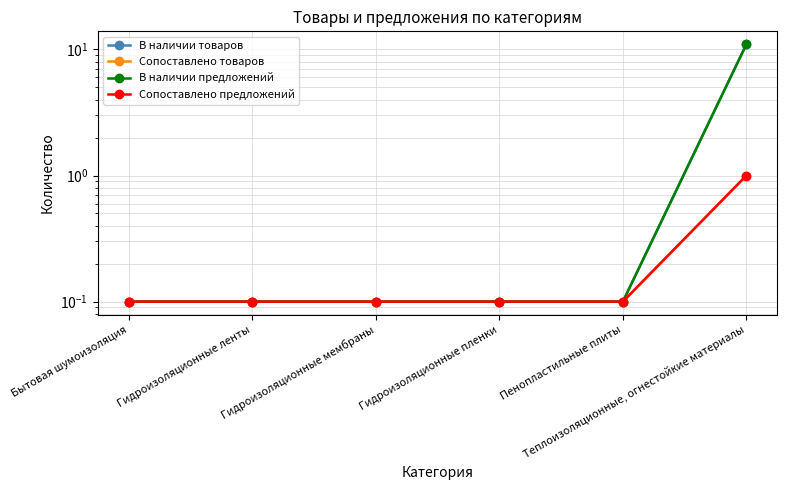

Reading left to right, what are all the values shown in this chart?

В наличии товаров: 0.1	0.1	0.1	0.1	0.1	11.0
Сопоставлено товаров: 0.1	0.1	0.1	0.1	0.1	1.0
В наличии предложений: 0.1	0.1	0.1	0.1	0.1	11.0
Сопоставлено предложений: 0.1	0.1	0.1	0.1	0.1	1.0